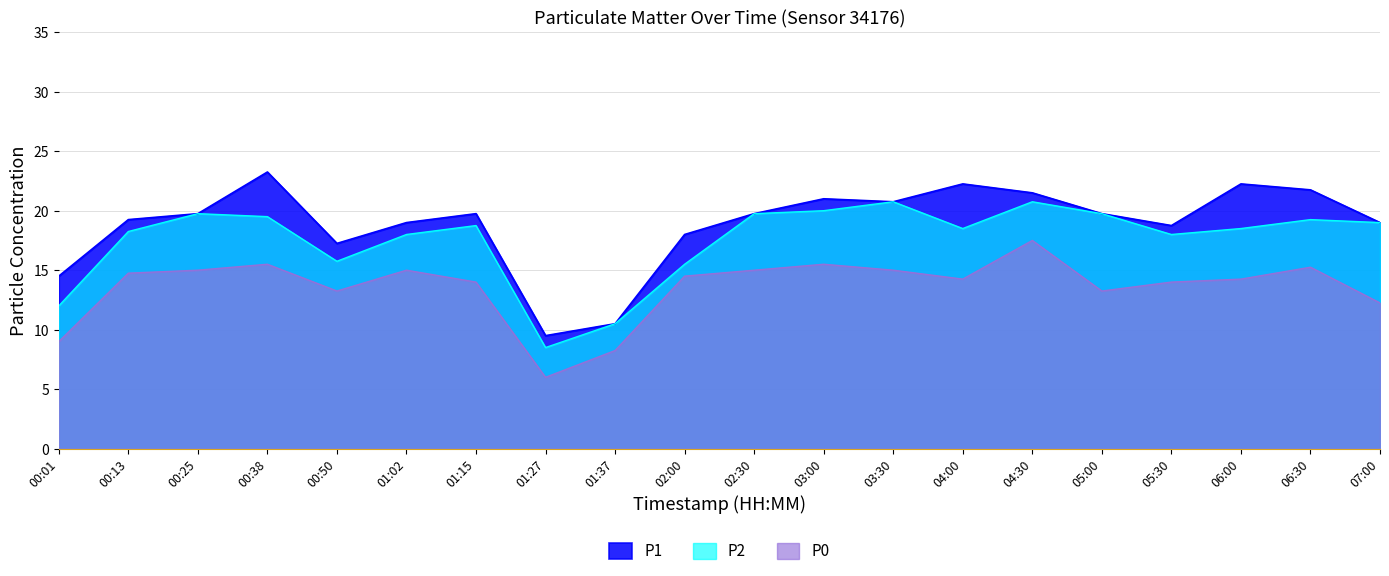

Rank the categories by P0 value from lowest to highest.

01:27, 01:37, 00:01, 07:00, 00:50, 05:00, 01:15, 05:30, 04:00, 06:00, 02:00, 00:13, 00:25, 01:02, 02:30, 03:30, 06:30, 00:38, 03:00, 04:30